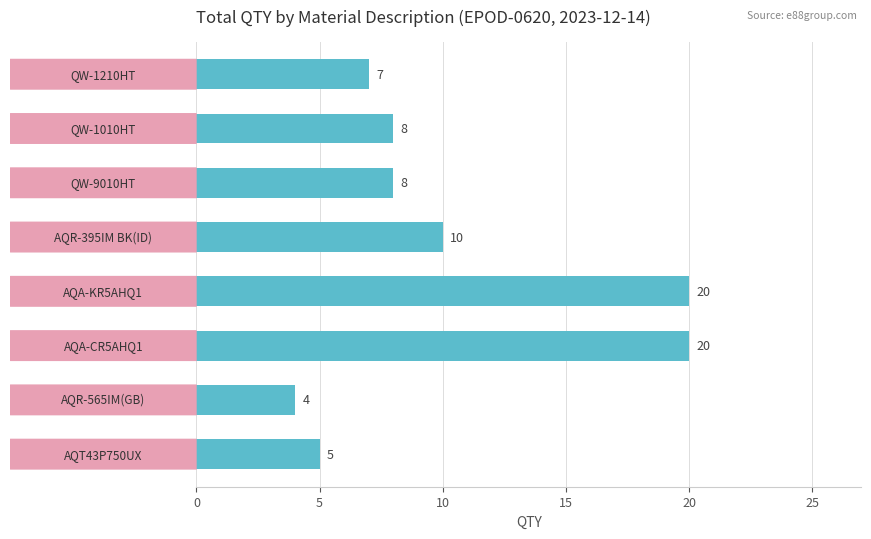

What is the value of the 5th bar from the top?

20